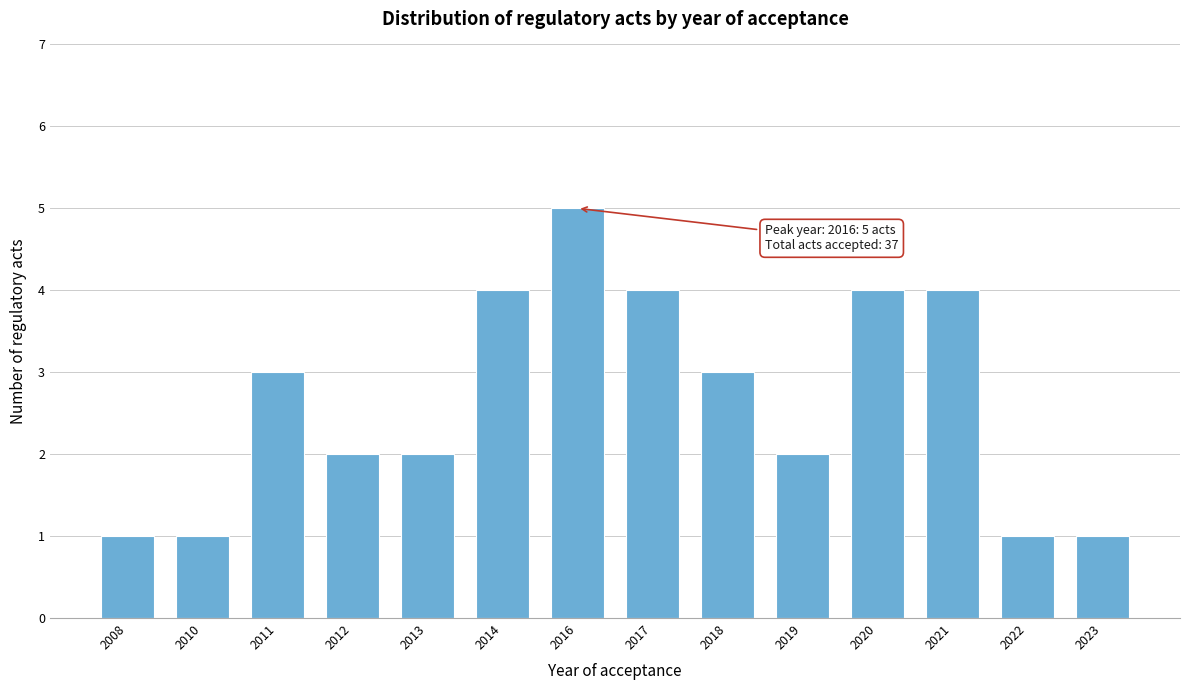

Reading left to right, extract all data points from this chart.

1	1	3	2	2	4	5	4	3	2	4	4	1	1